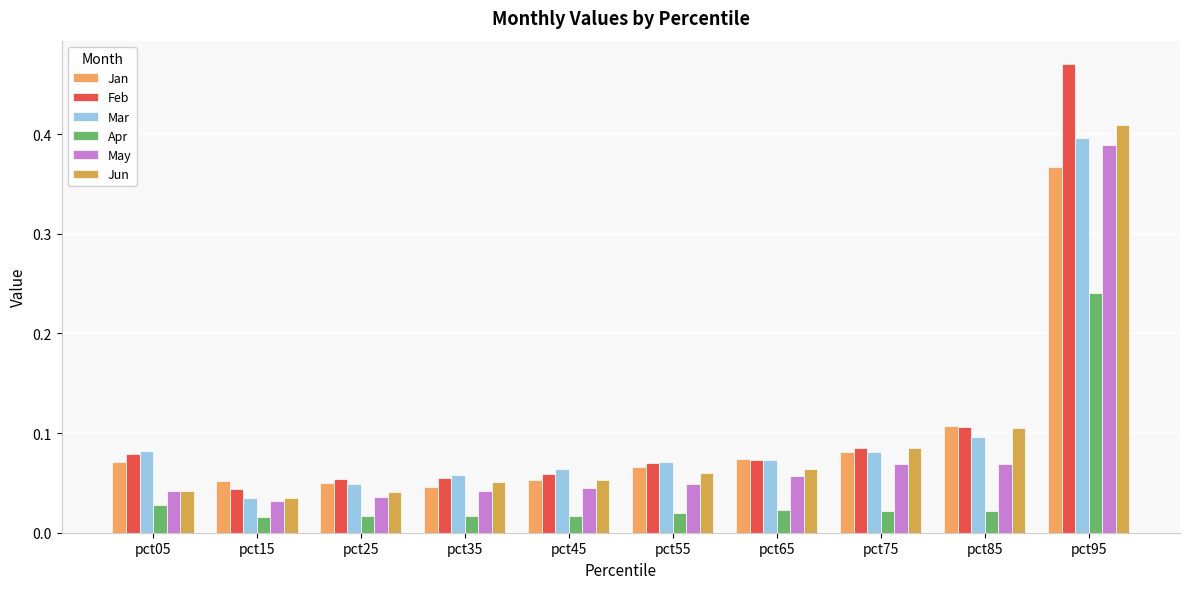

Which series changed the most between pct25 and pct65?

Jan